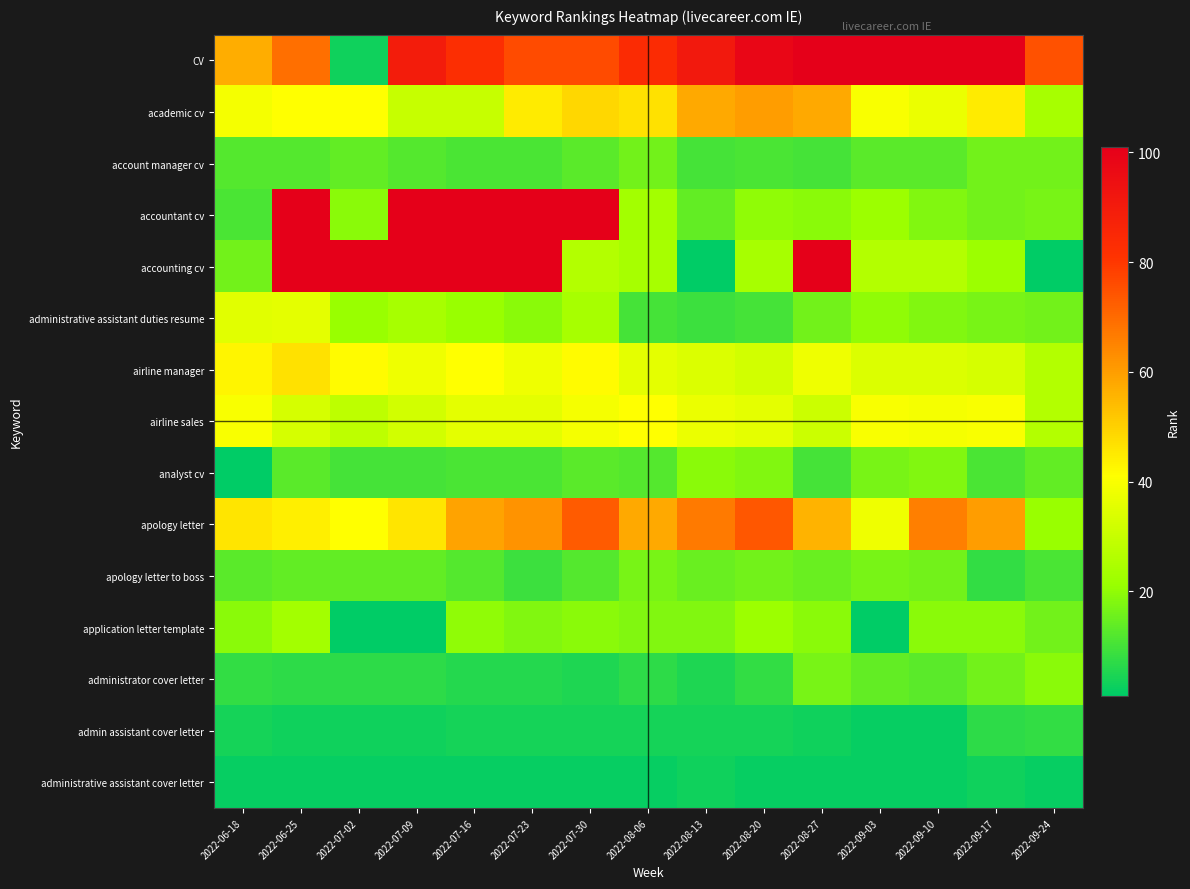

Which has a higher value, 2022-09-10 or 2022-07-02?

2022-09-10